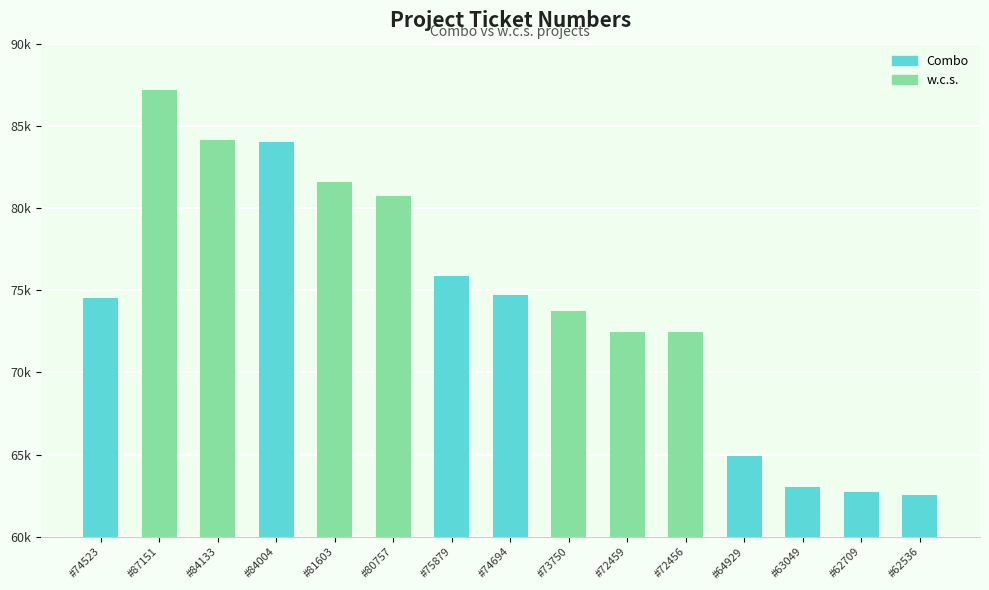

Rank the categories by value from lowest to highest.

#62536, #62709, #63049, #64929, #72456, #72459, #73750, #74523, #74694, #75879, #80757, #81603, #84004, #84133, #87151